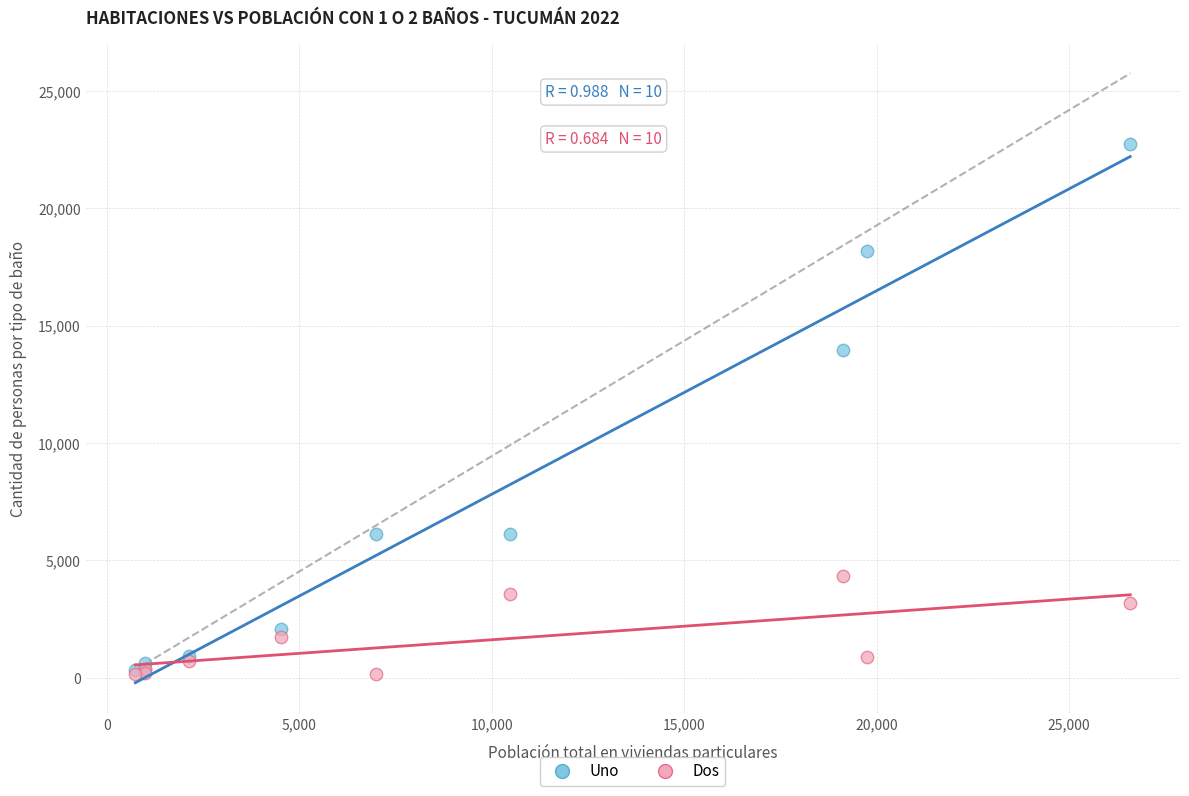

Which series reaches the maximum Y coordinate?

Uno